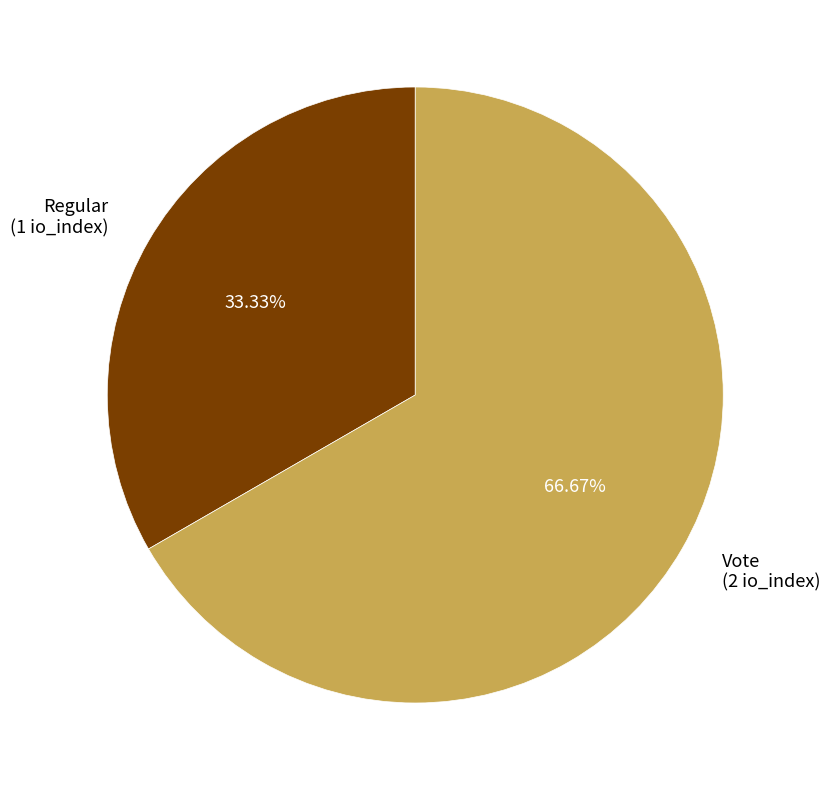

What is the majority slice?

Vote